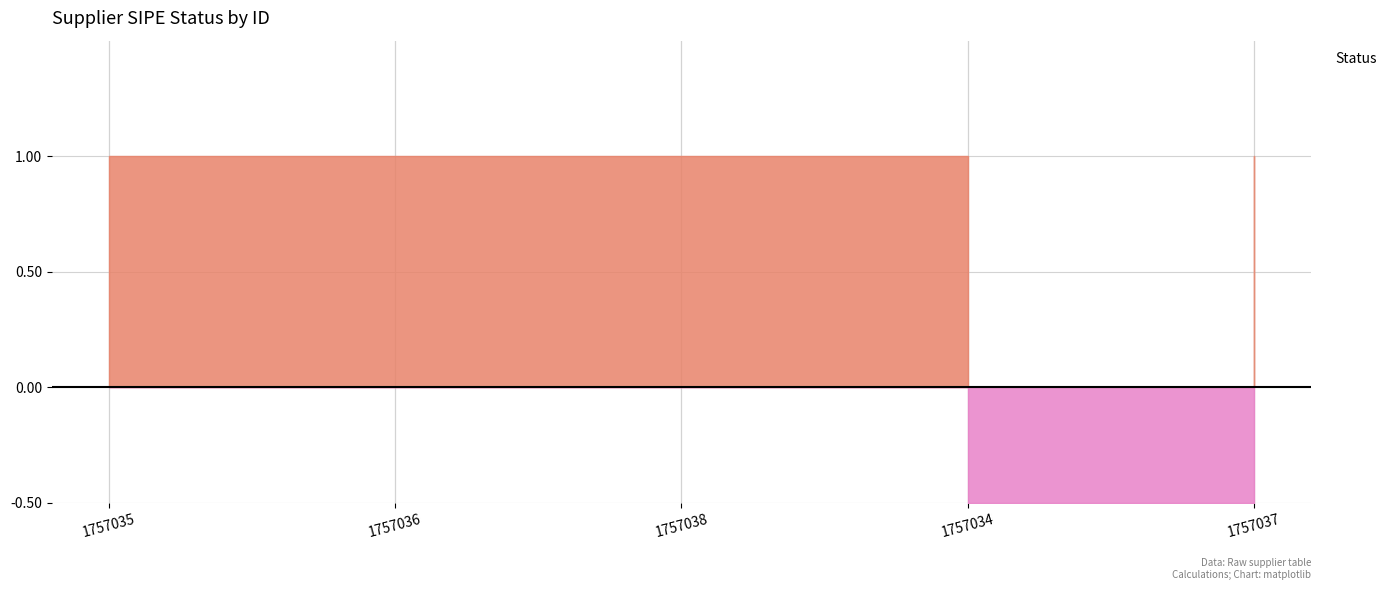

What position from the right is 1757038?

3